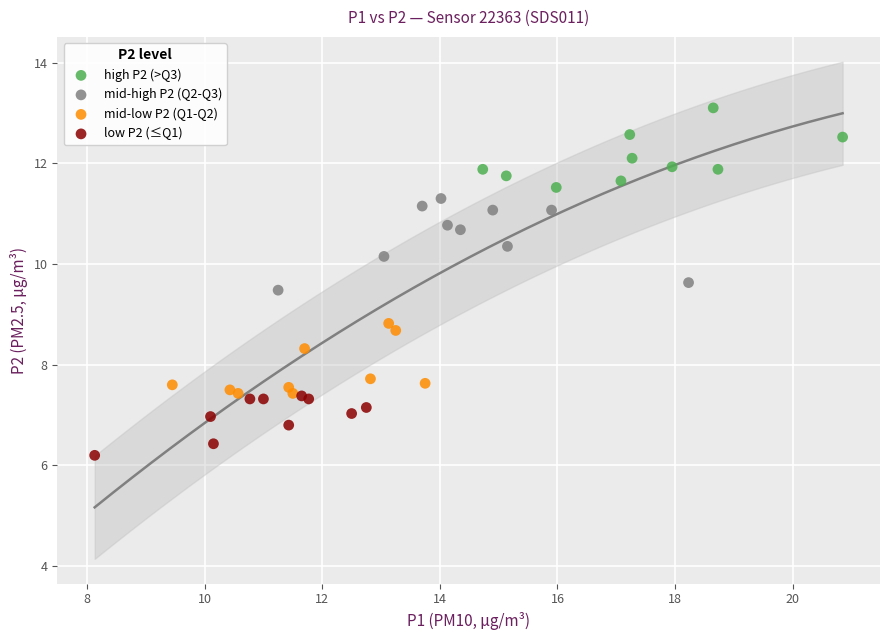

Which series has the widest spread of Y values?

mid-high P2 (Q2-Q3)